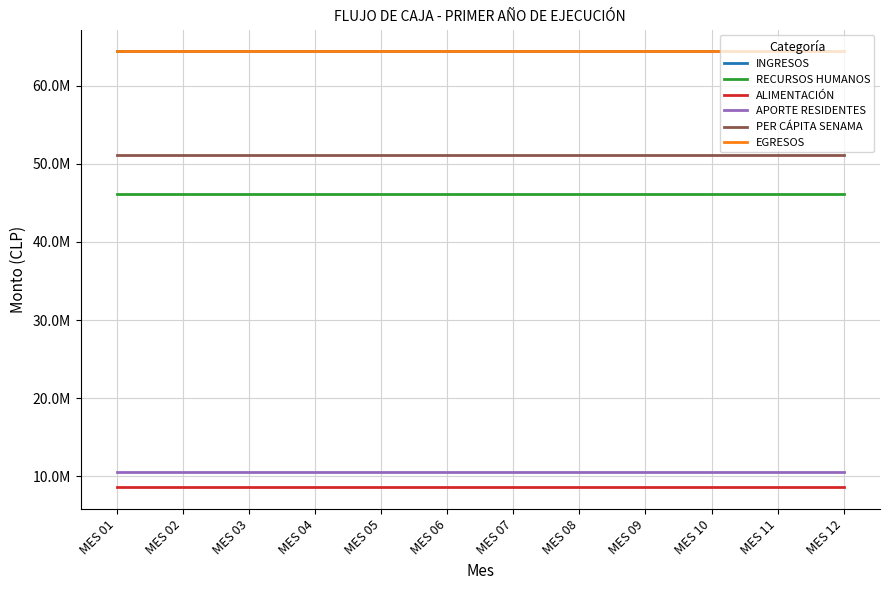

Is this an area chart (filled region under the line)?

No